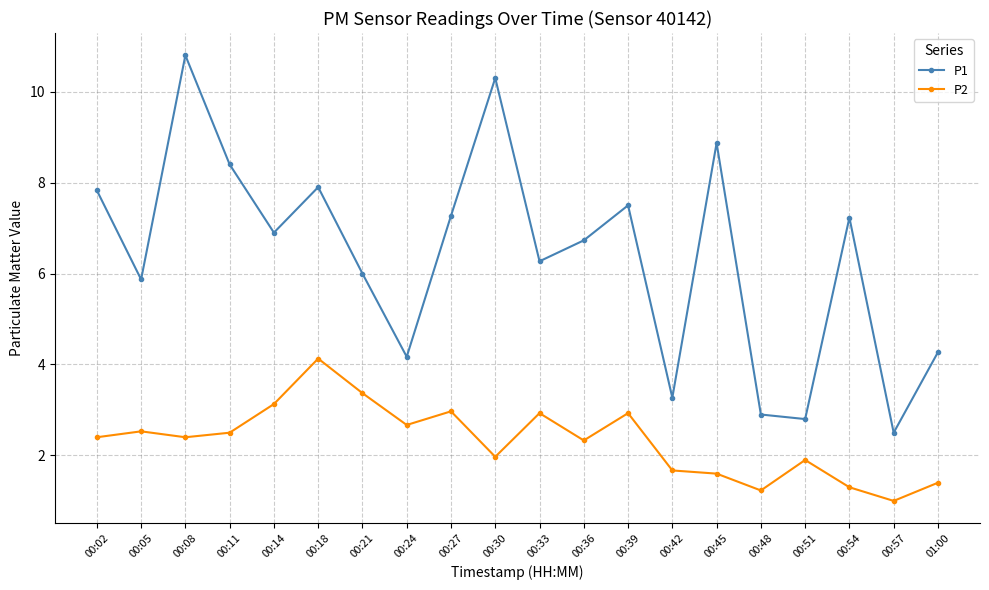

List the series in order of their overall mean, highest first.

P1, P2